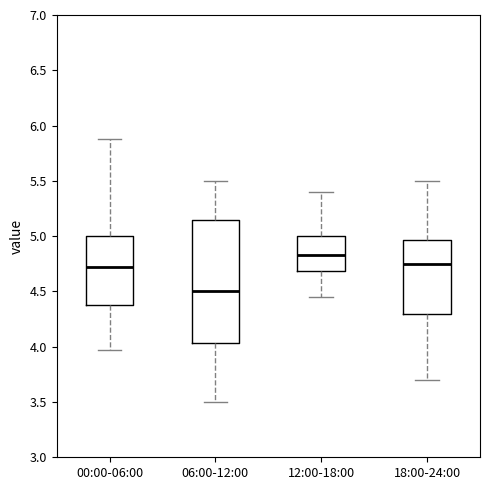

Reading left to right, read every box against the y-axis: the position of its median line, the range the box covers, and the ends of its whiskers. The values are not printed on the chart, so give them approximately, as read against the axis.

00:00-06:00: median 4.75, box 4.40 to 5.00, whiskers 3.95 to 5.90
06:00-12:00: median 4.50, box 4.05 to 5.15, whiskers 3.50 to 5.50
12:00-18:00: median 4.85, box 4.70 to 5.00, whiskers 4.45 to 5.40
18:00-24:00: median 4.75, box 4.30 to 4.95, whiskers 3.70 to 5.50